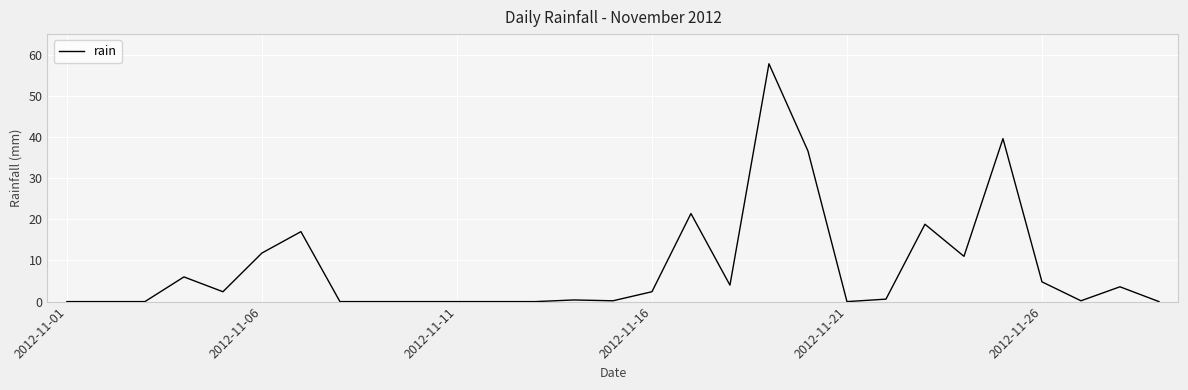

What is the maximum value shown in the chart?

57.8